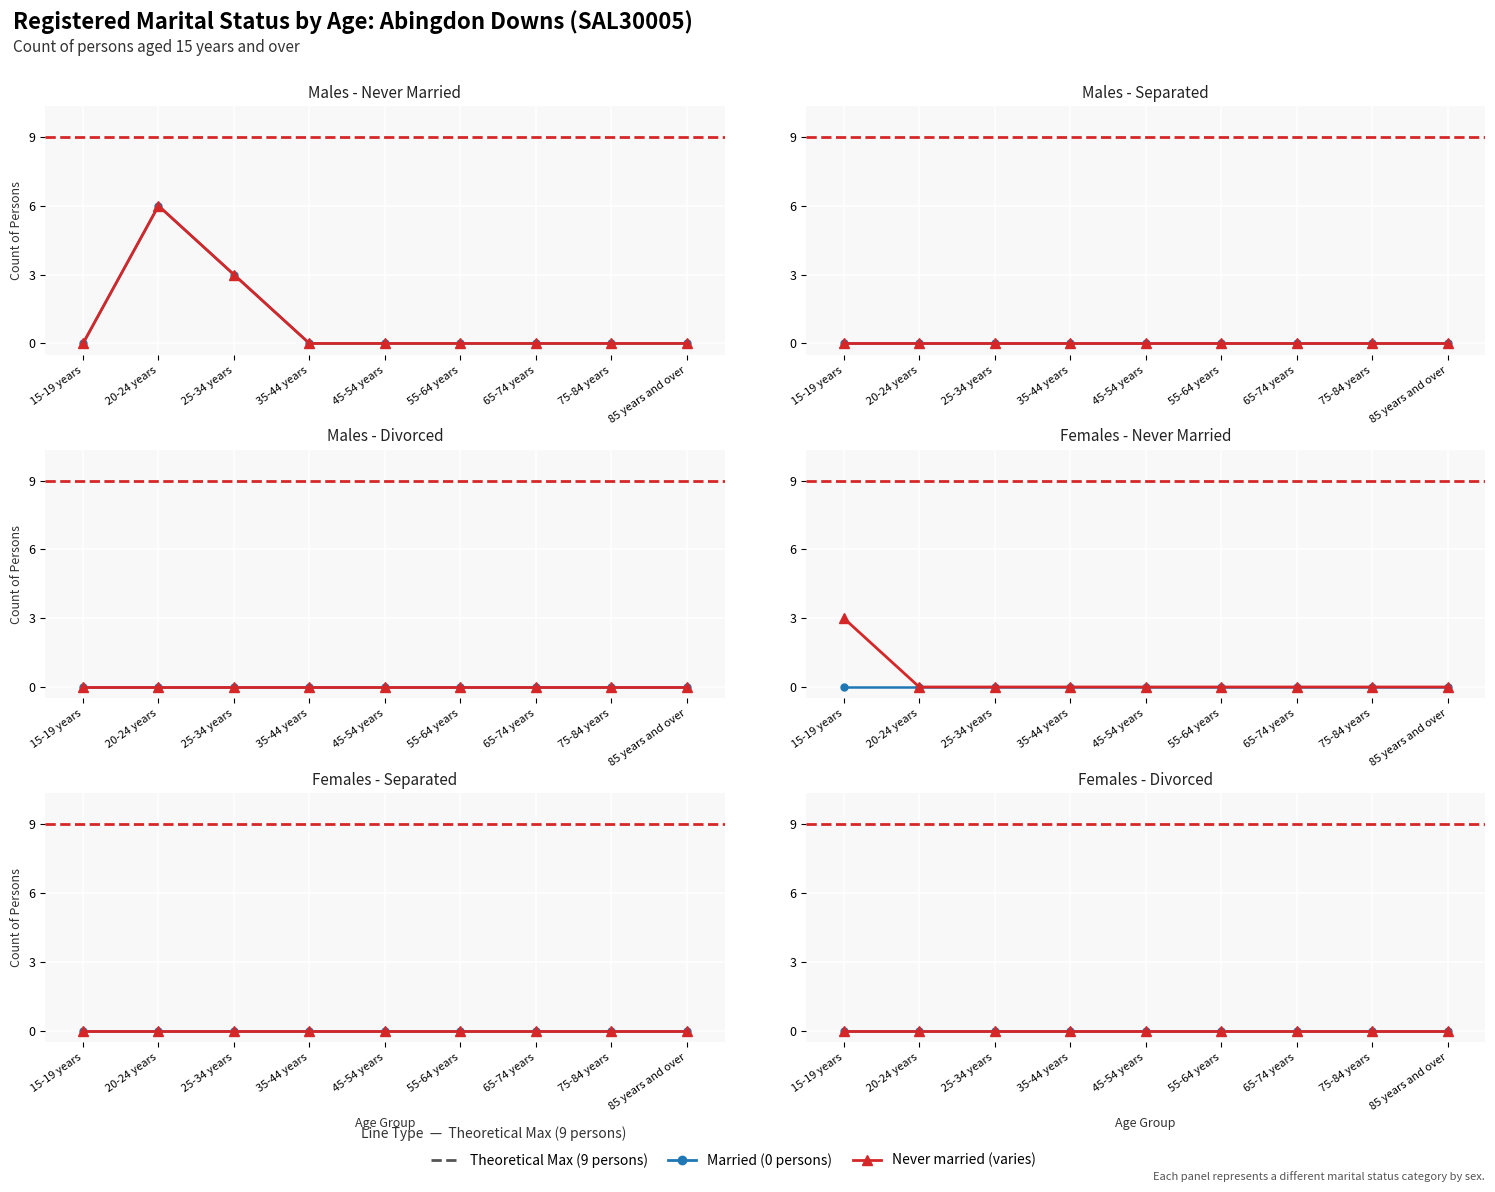

Which has a higher value, 20-24 years or 25-34 years?

20-24 years